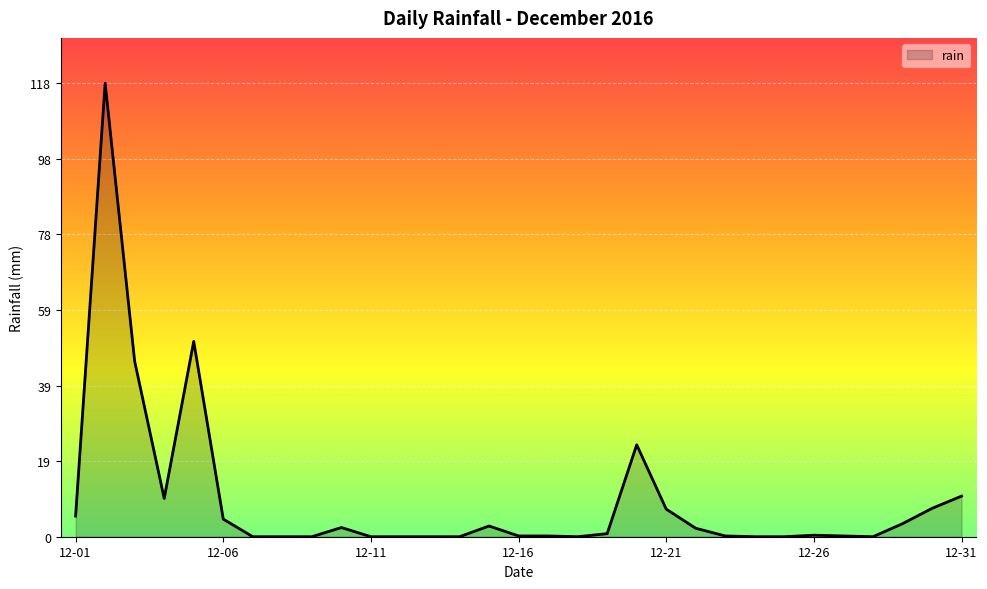

What is the difference between the maximum and minimum values?

118.4